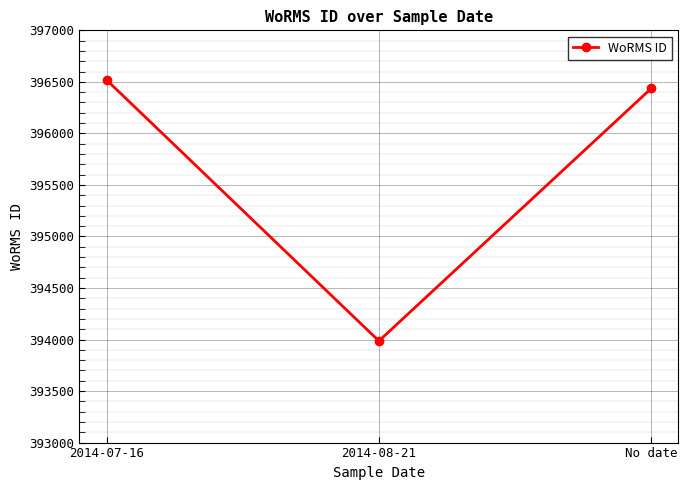

Does the chart have visible grid lines?

Yes